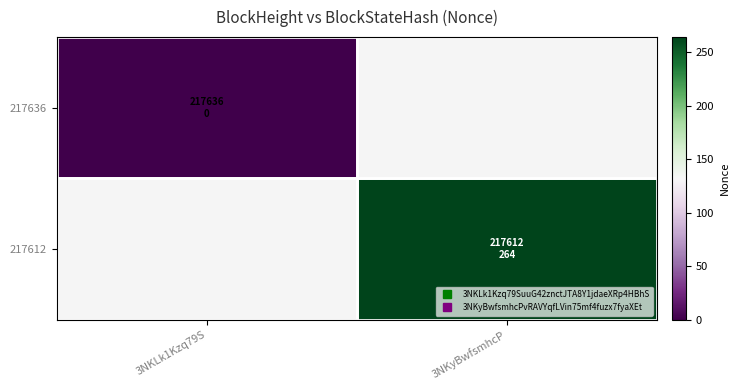

True or false: 217612 has a value of 264.0 at 3NKyBwfsmhcP.

True